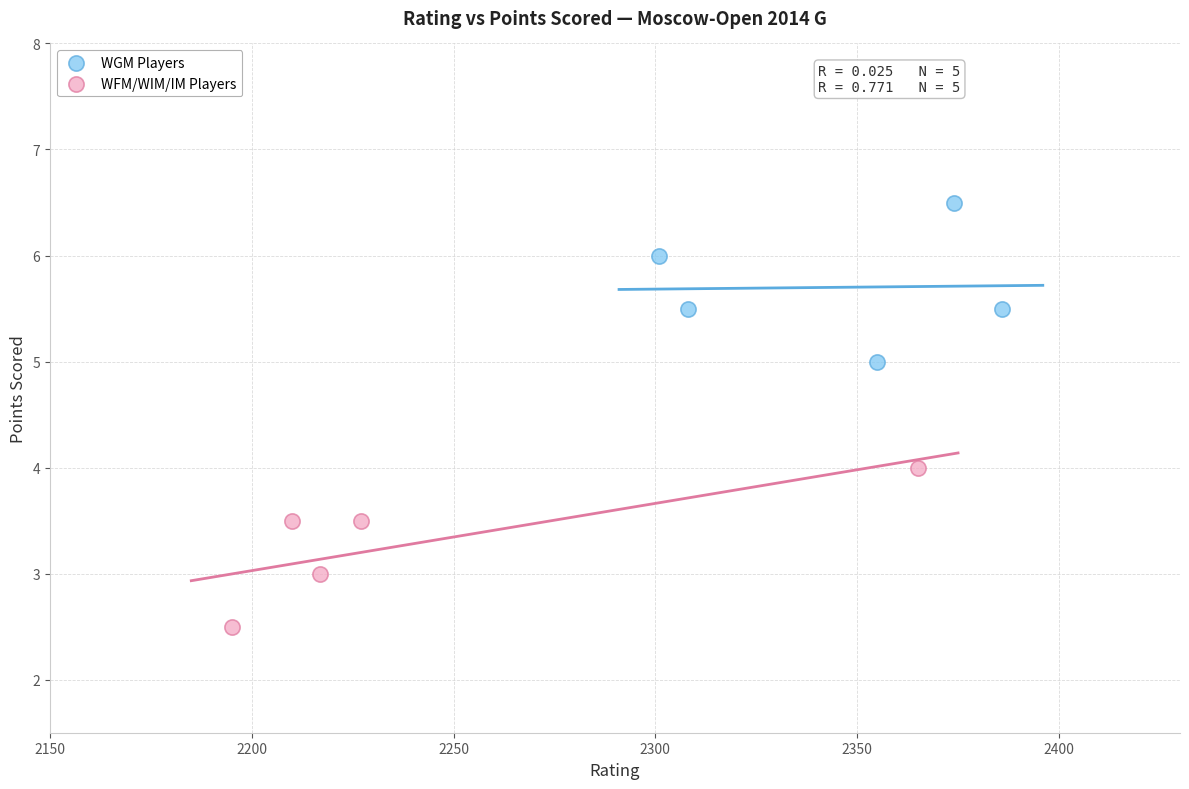

Which series contains the highest Y value?

WGM Players